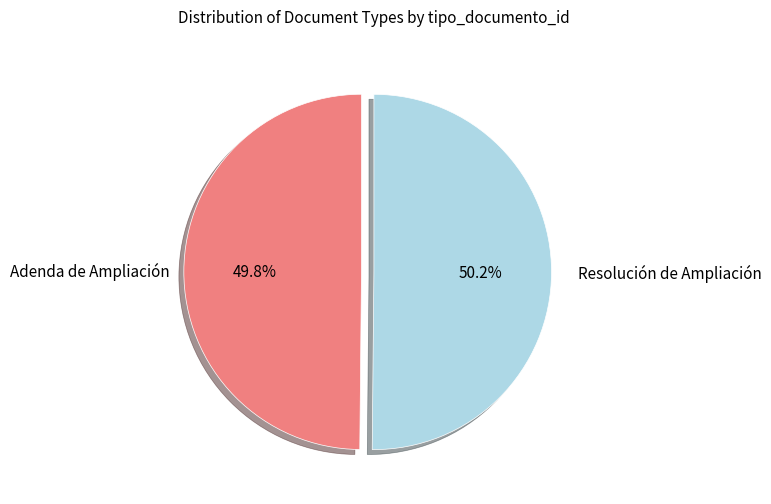

Is there any slice that represents more than half of the pie?

Yes